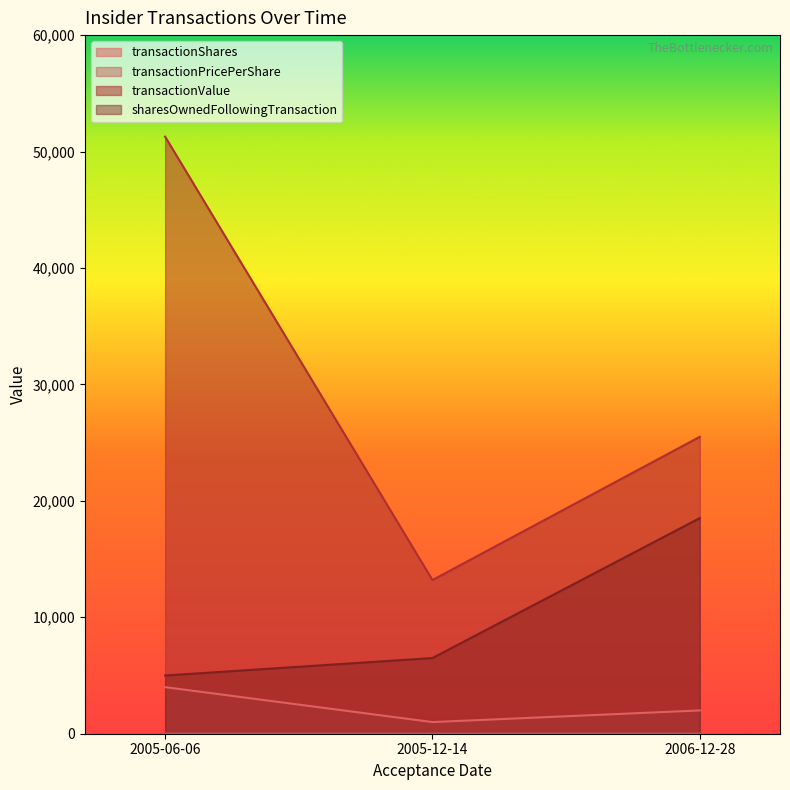

How many values in the transactionShares series exceed 2000?

1